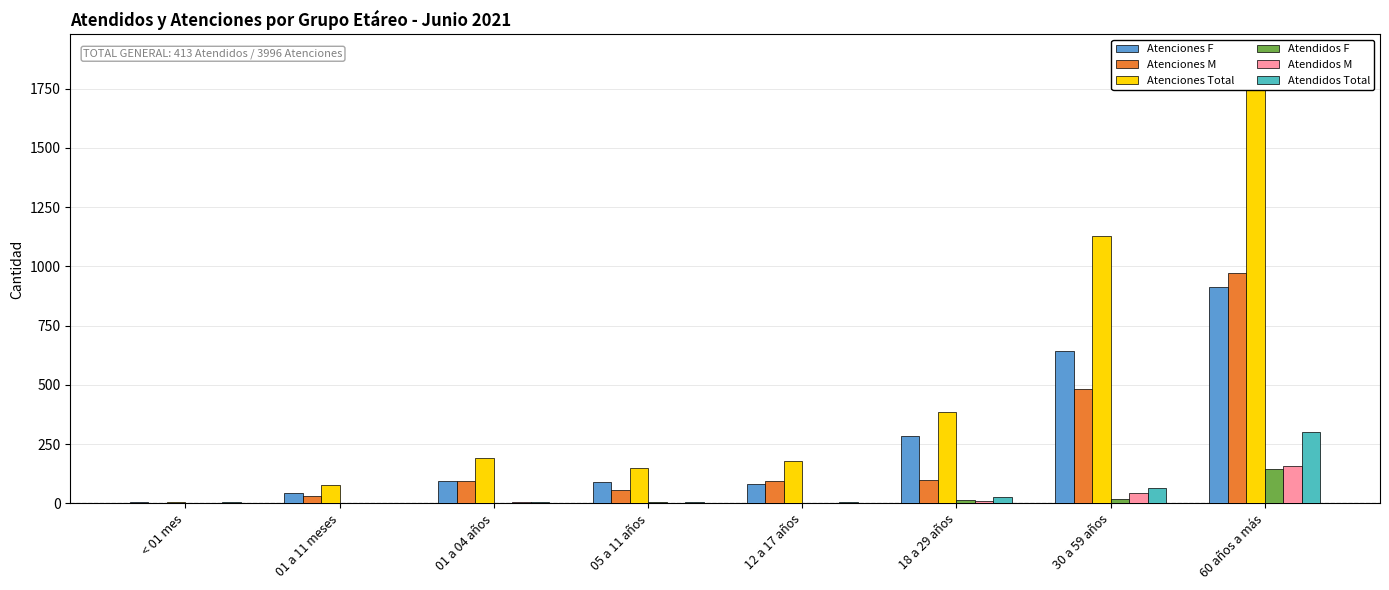

What is the difference between the maximum and second lowest values in the Atenciones F series?

868